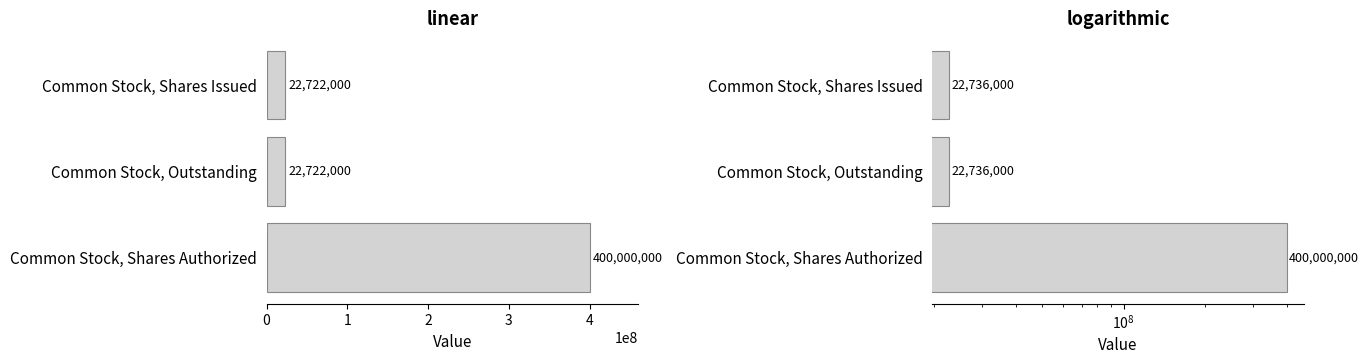

What is the value of the Jan. 31, 2015 bar at the 3rd from the left?

400000000